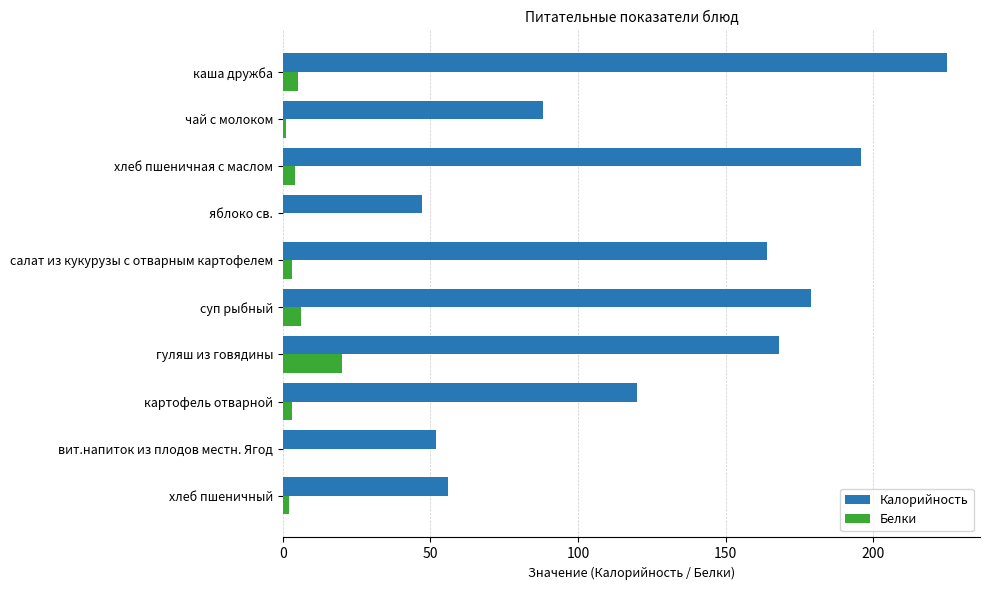

Which series changed the most between каша дружба and яблоко св.?

Калорийность